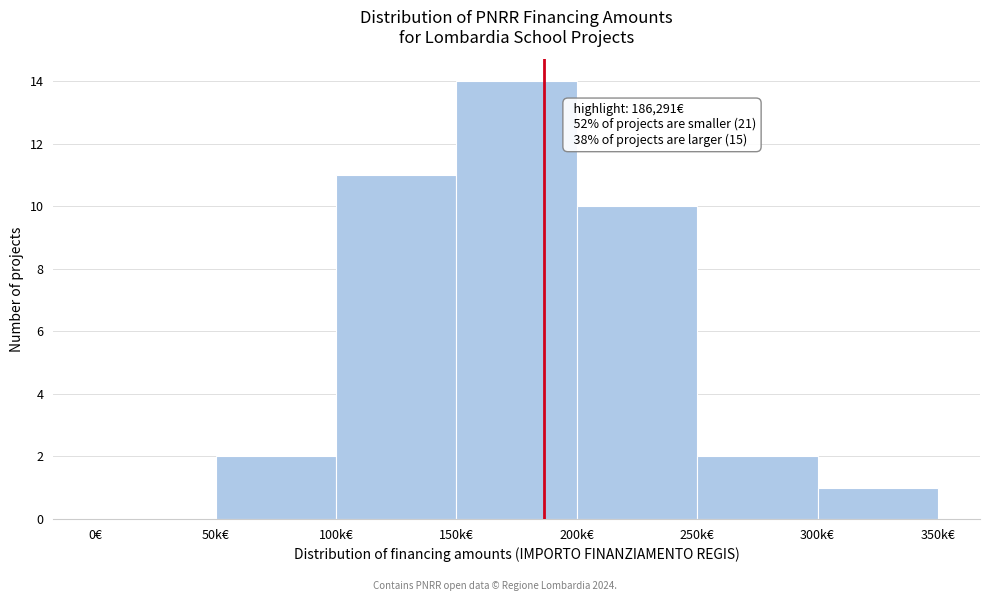

Reading left to right, what are all the values shown in this chart?

0€=0	50k€=2	100k€=11	150k€=14	200k€=10	250k€=2	300k€=1